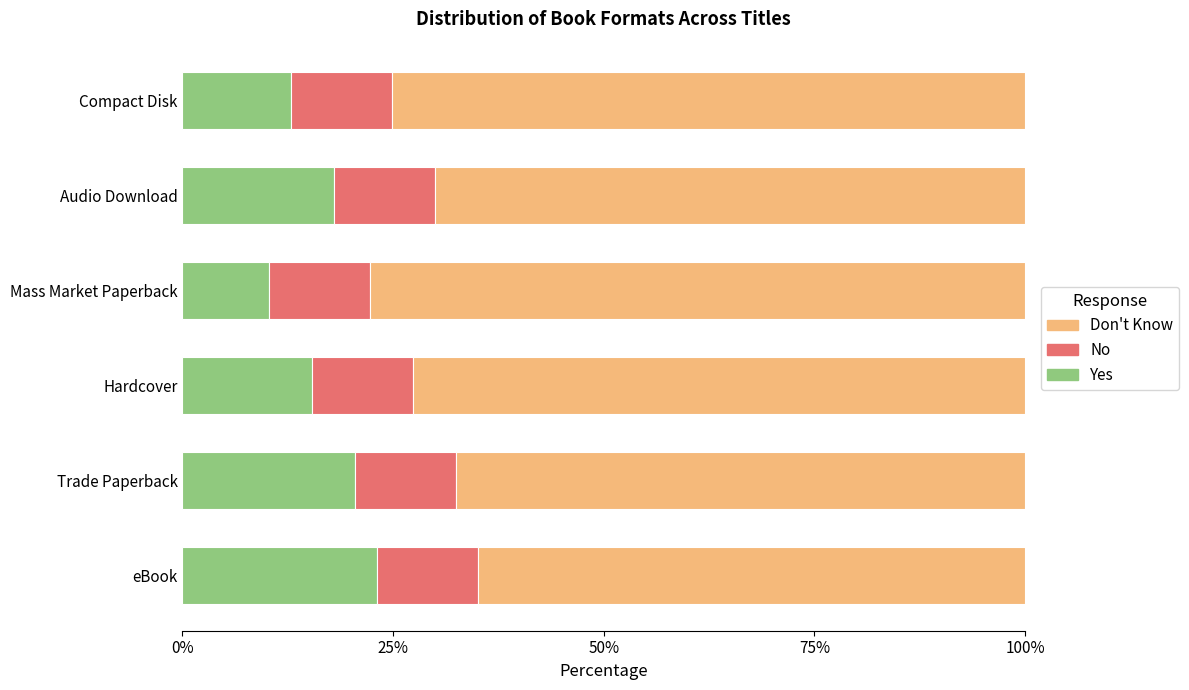

What are all the series names shown in the legend?

Don't Know, No, Yes